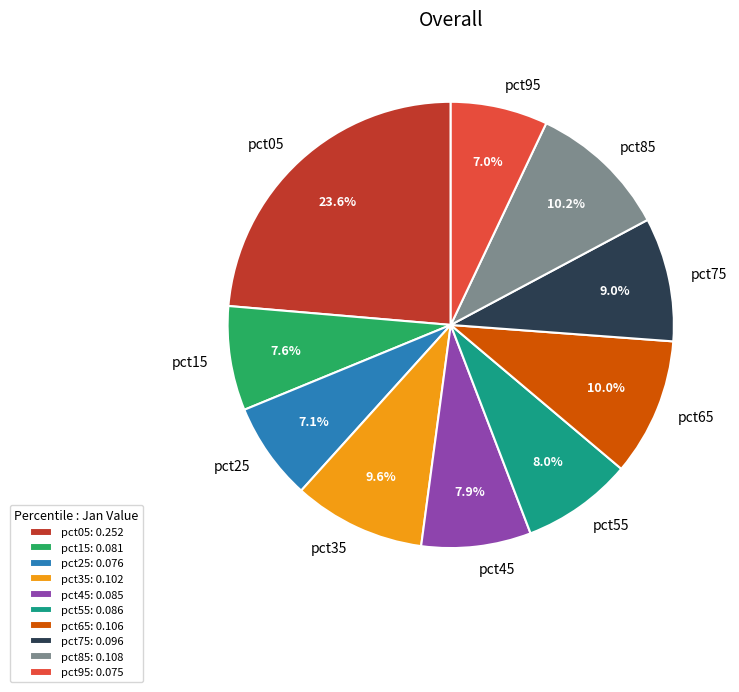

Combined, do pct45 and pct25 account for over 50%?

No